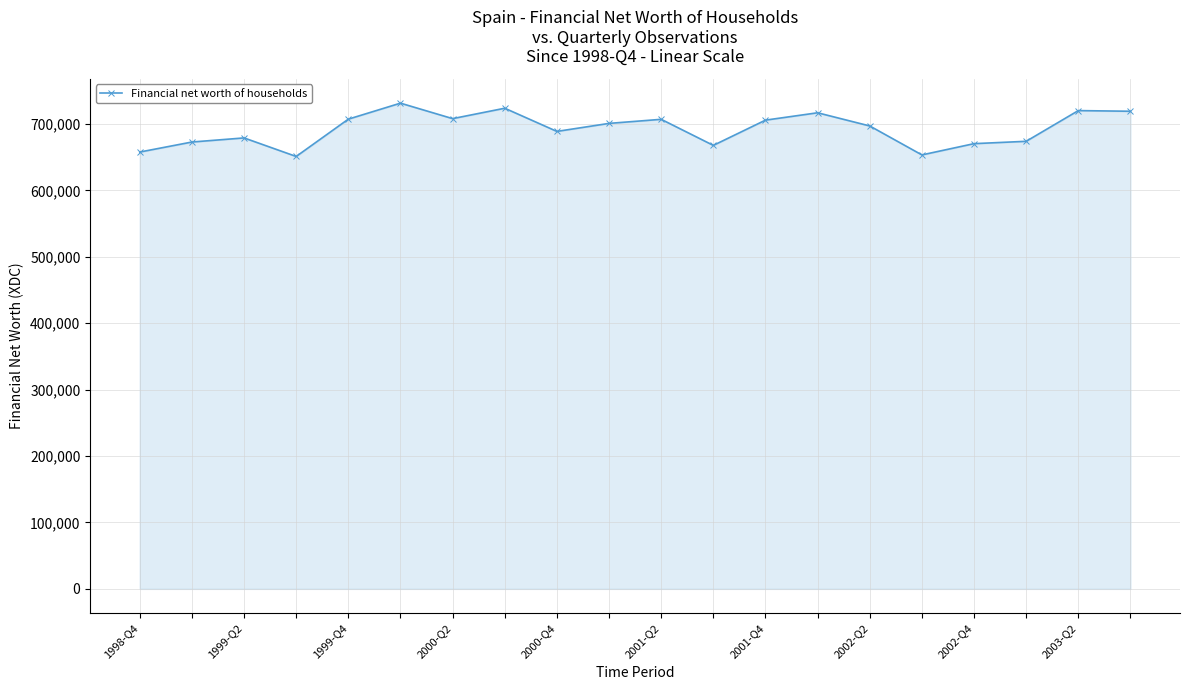

What is the value of the 15th point from the left?

697059